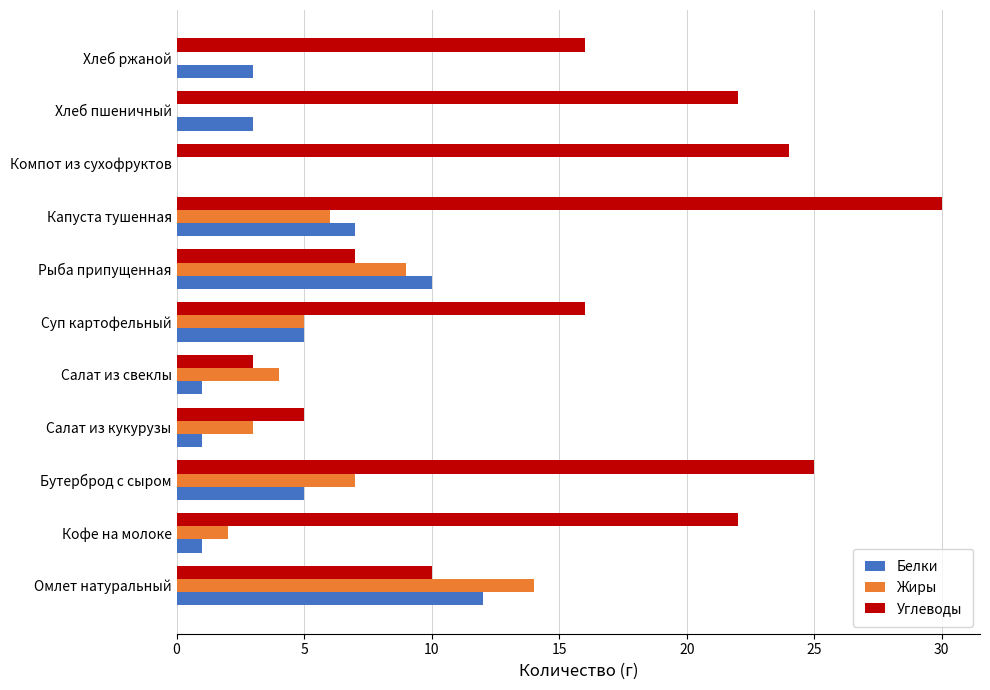

How many values in Белки are above zero?

10